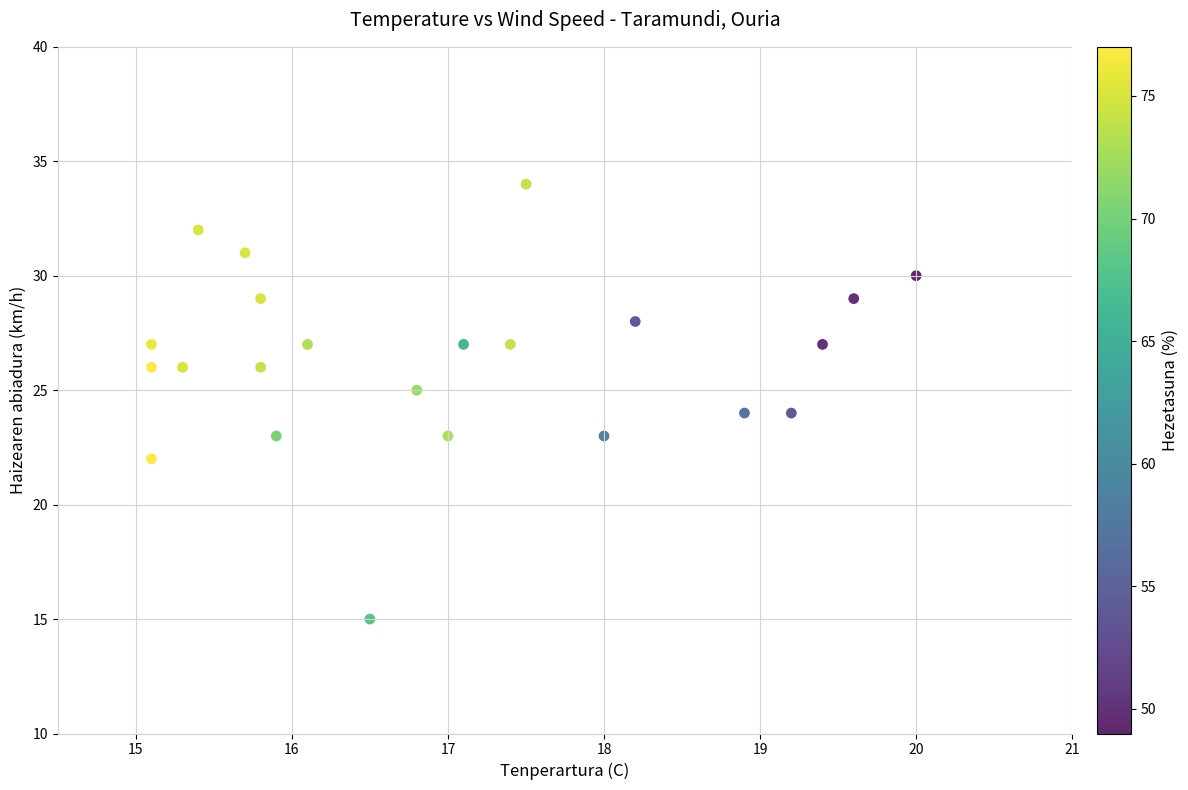

What is the range of Y values (max minus min)?

19